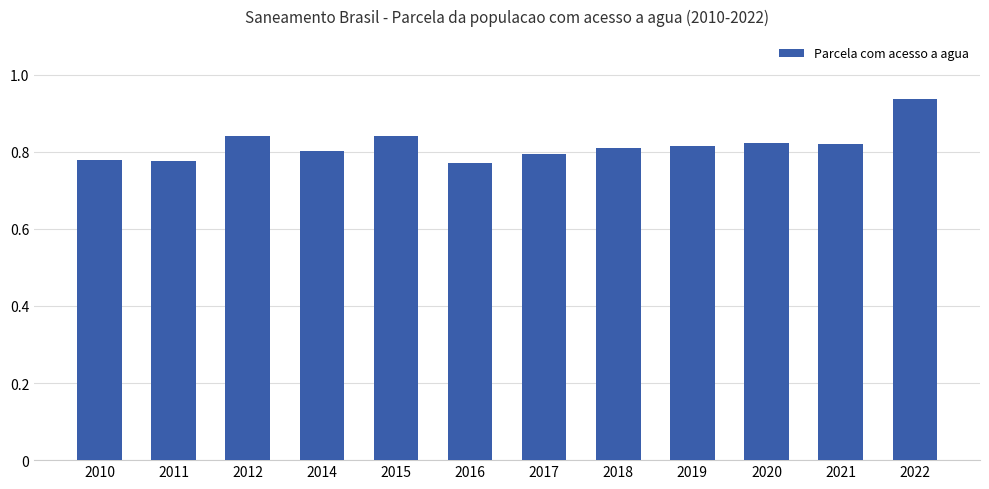

How many bars are there in total?

12